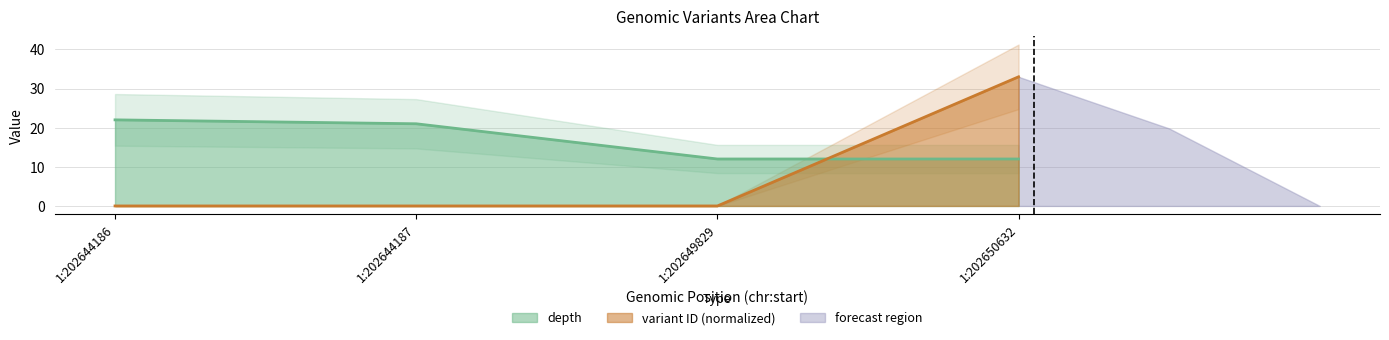

What is the average value of the depth series?

16.8